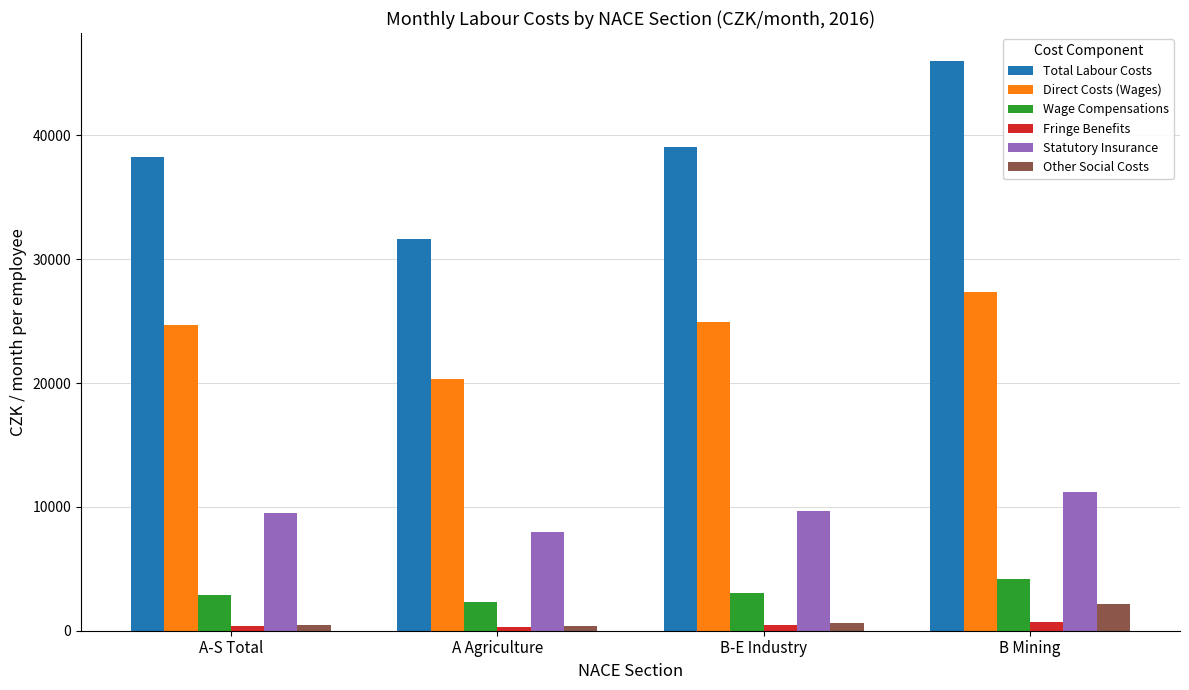

The Statutory Insurance series shows 5265.8 at A Agriculture. True or false?

False